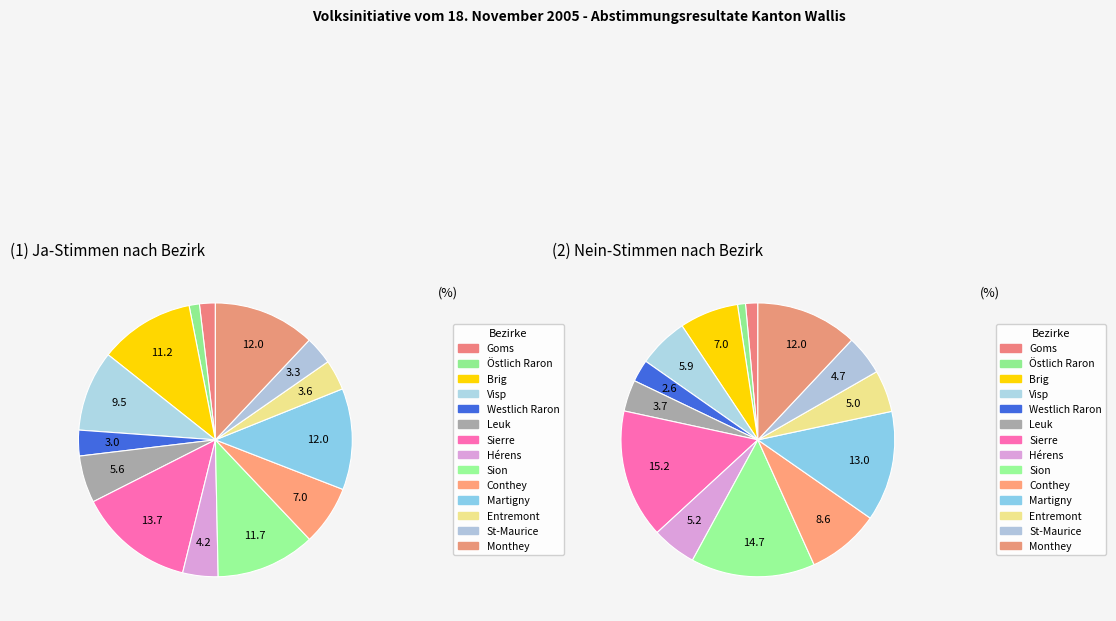

To the nearest percent, what portion does Conthey represent?

9%